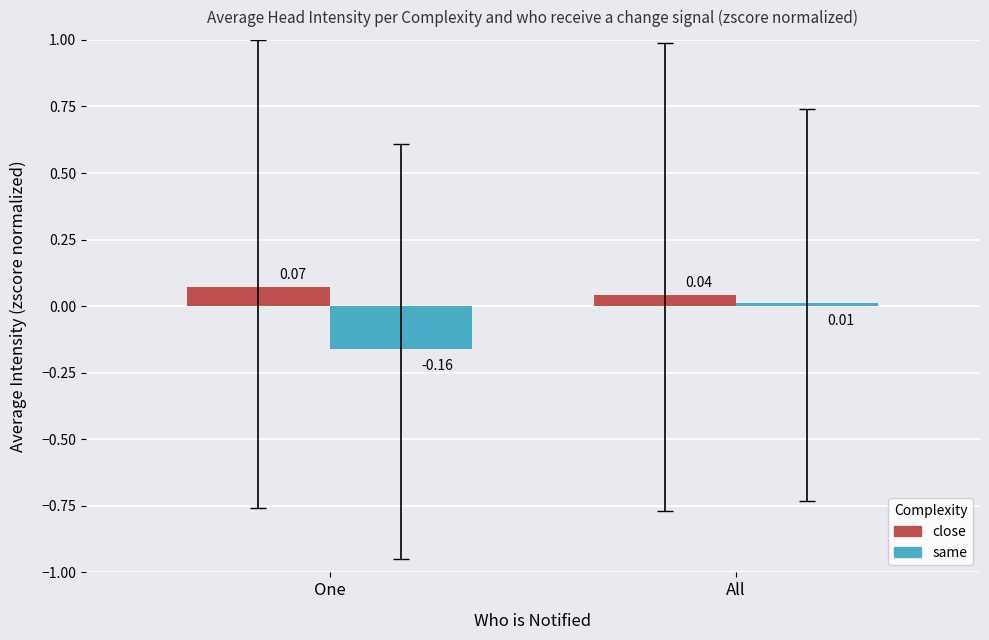

How many bars are there in each group?

2